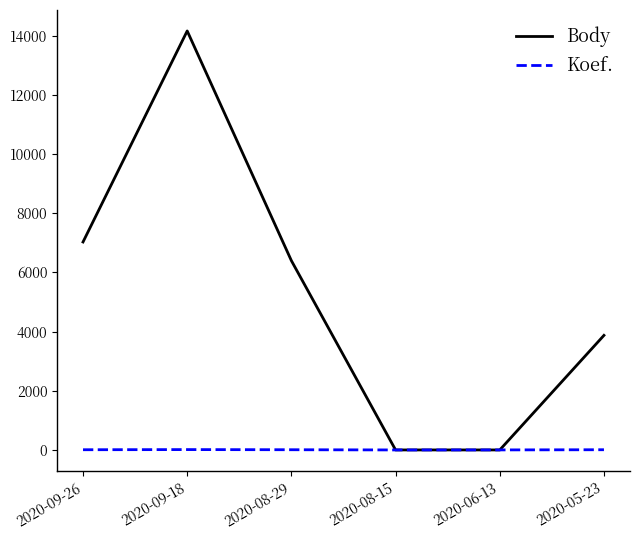

What is the sum of all Koef. values?

34